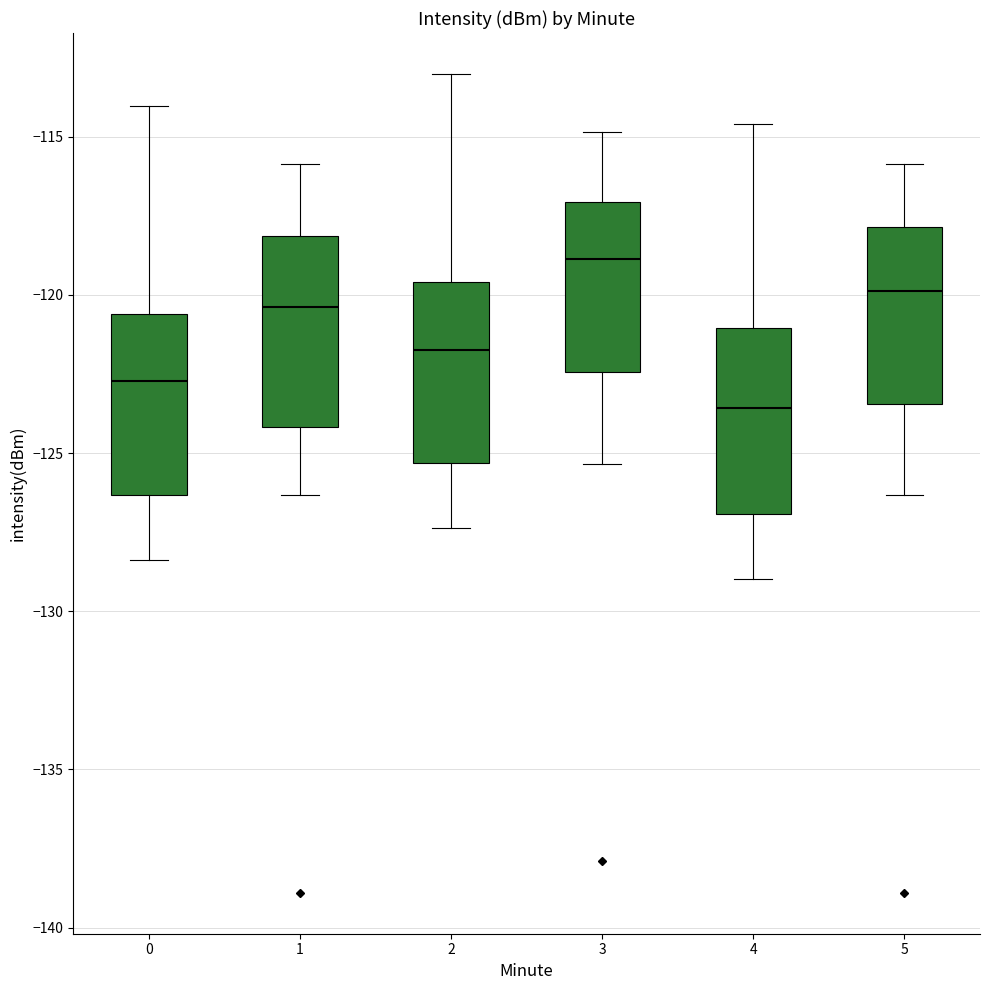

Which box's median line is the lowest?

4